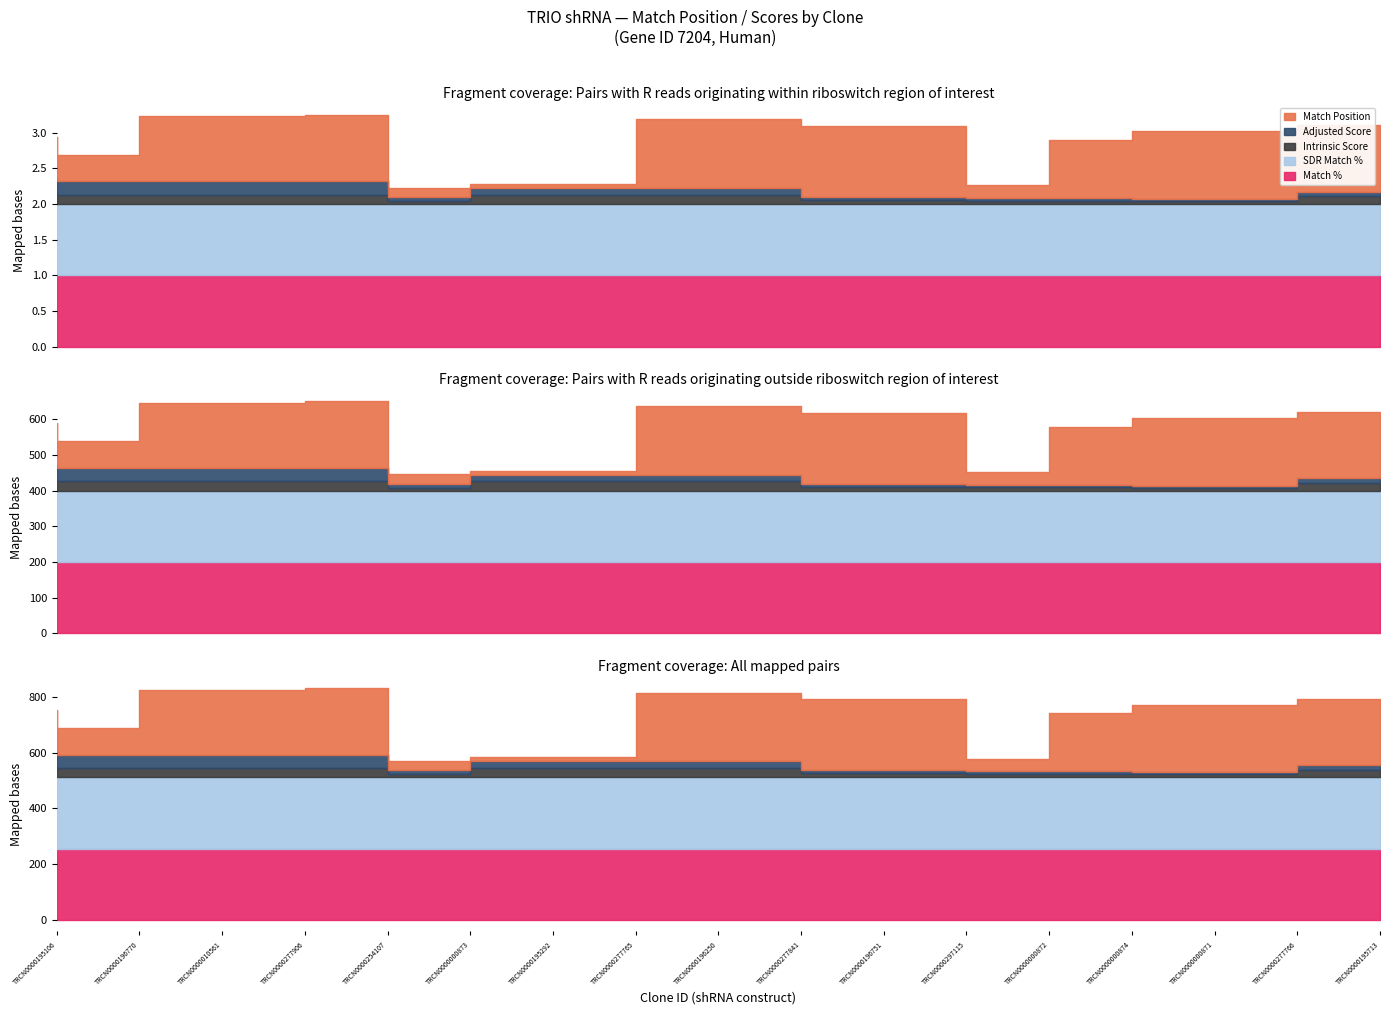

Which category has the highest value in the SDR Match % series?

TRCN0000195106